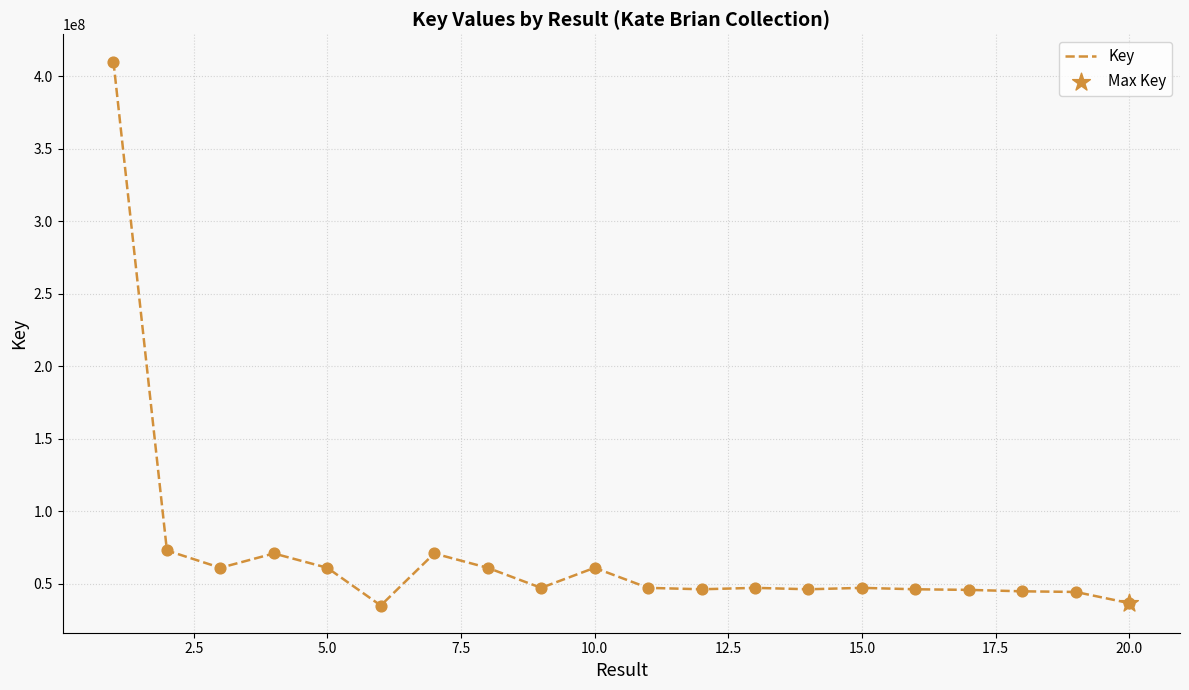

What is the difference between the maximum and minimum values?

375229979